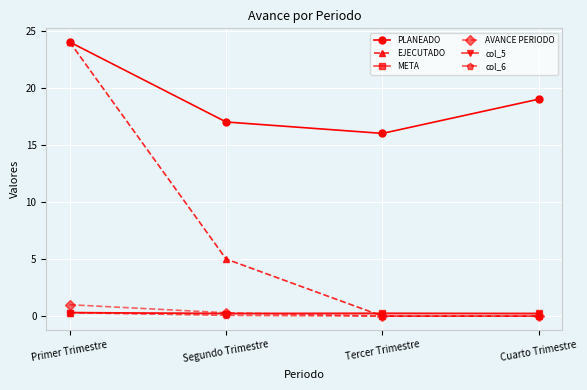

Which series has the widest spread of values?

EJECUTADO